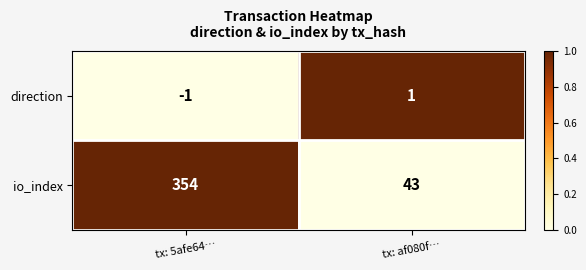

Rank the series at tx: af080f… from highest to lowest value.

io_index, direction